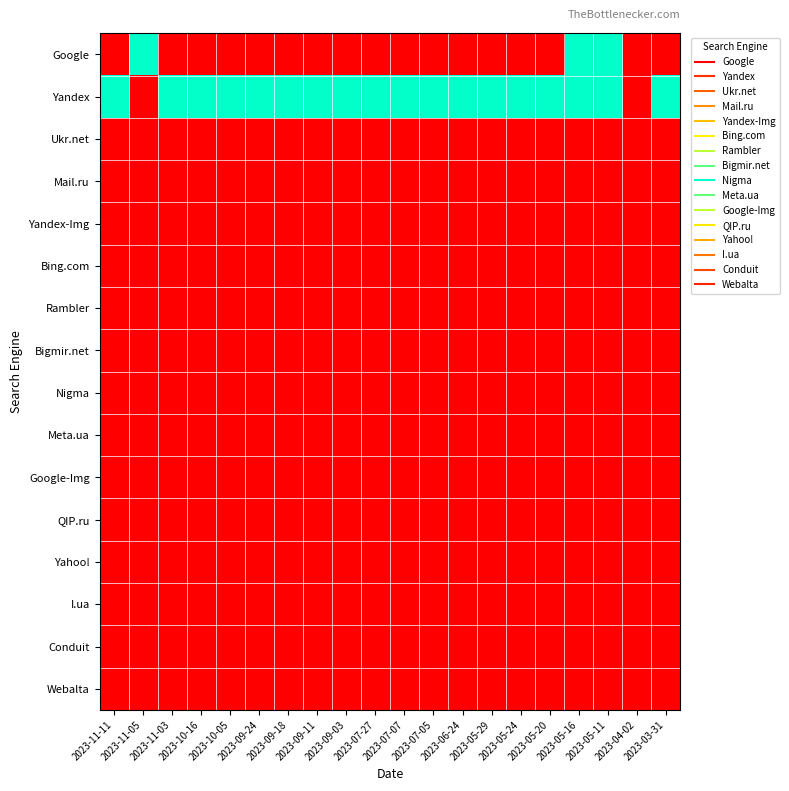

Which series has the largest range (max minus min)?

Yandex